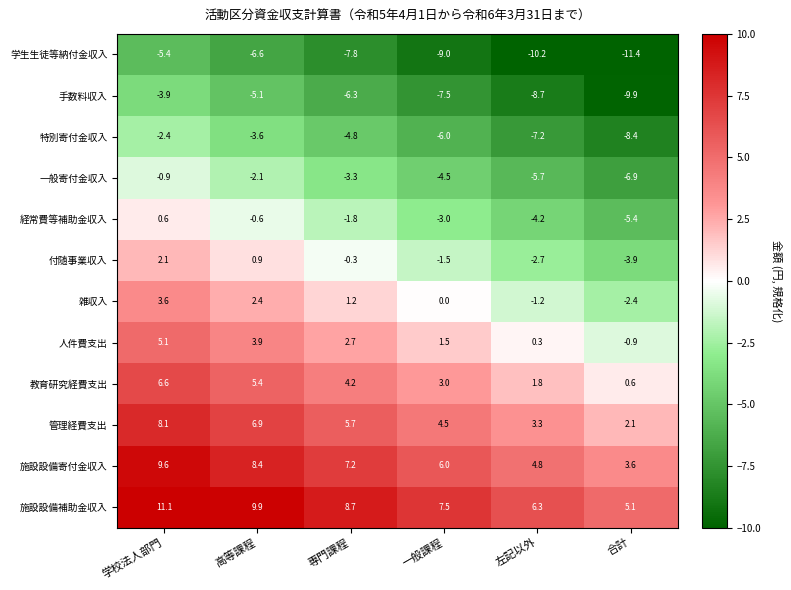

At 専門課程, list the series in order from smallest to largest.

学生生徒等納付金収入, 手数料収入, 特別寄付金収入, 一般寄付金収入, 経常費等補助金収入, 付随事業収入, 雑収入, 人件費支出, 教育研究経費支出, 管理経費支出, 施設設備寄付金収入, 施設設備補助金収入